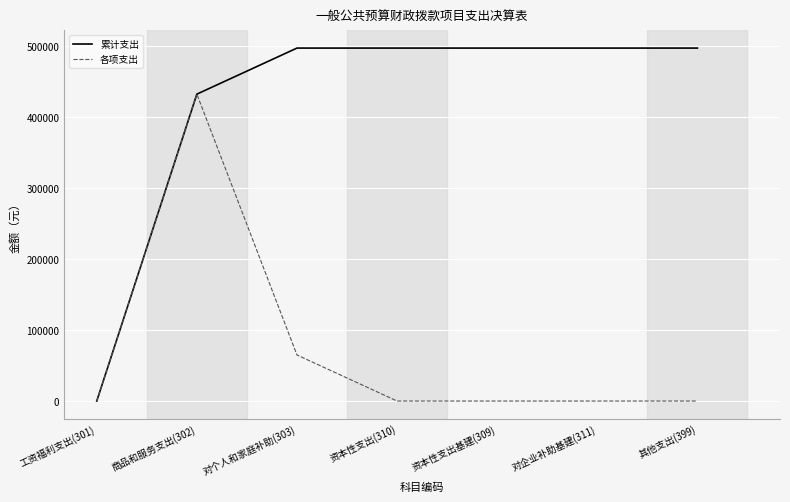

What is the average value of the 各项支出 series?

71024